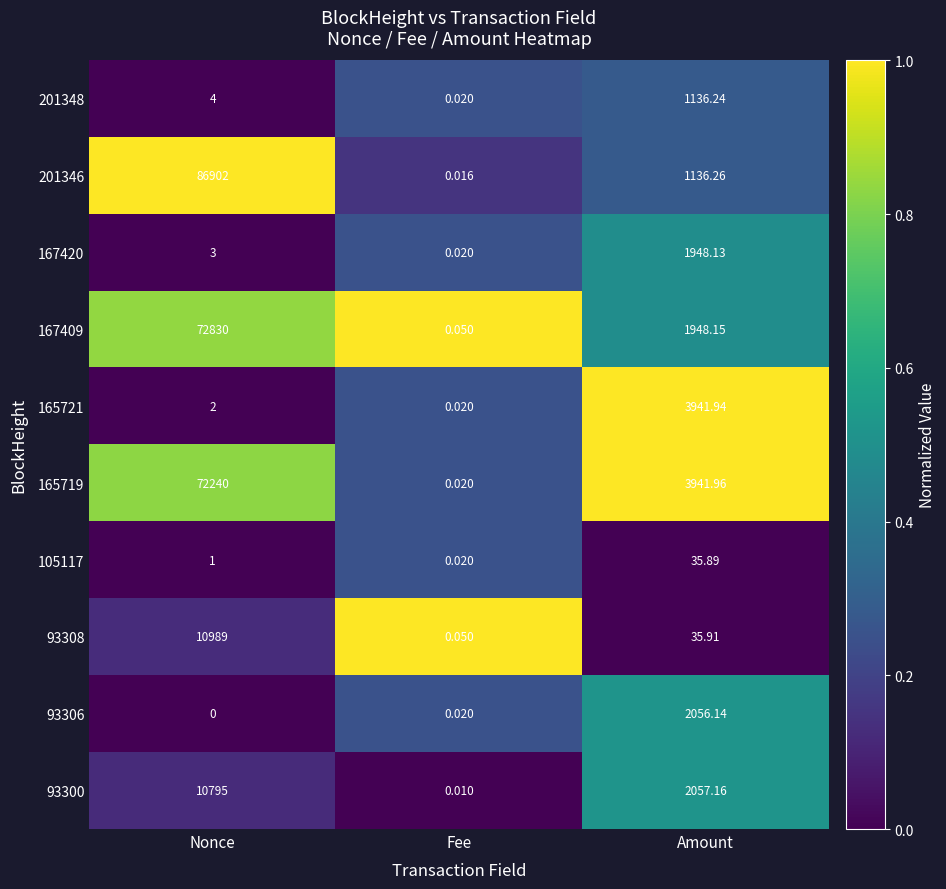

Is the value of 201348 at Nonce greater than the value of 201346 at Fee?

Yes